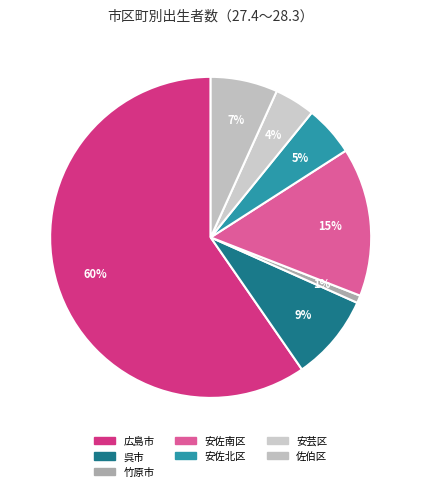

How many slices are in this pie chart?

7